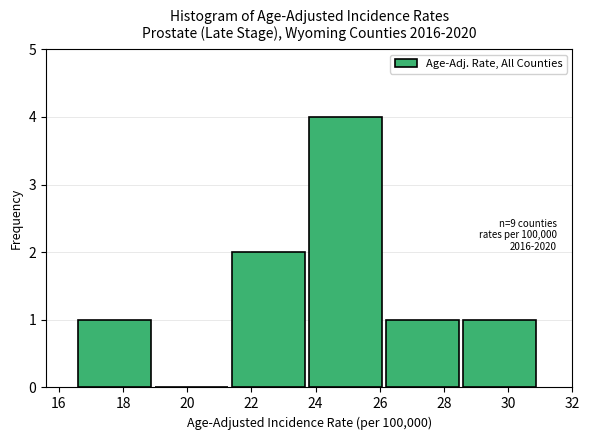

Which range on the x-axis has the tallest bar?

23.8 to 26.2